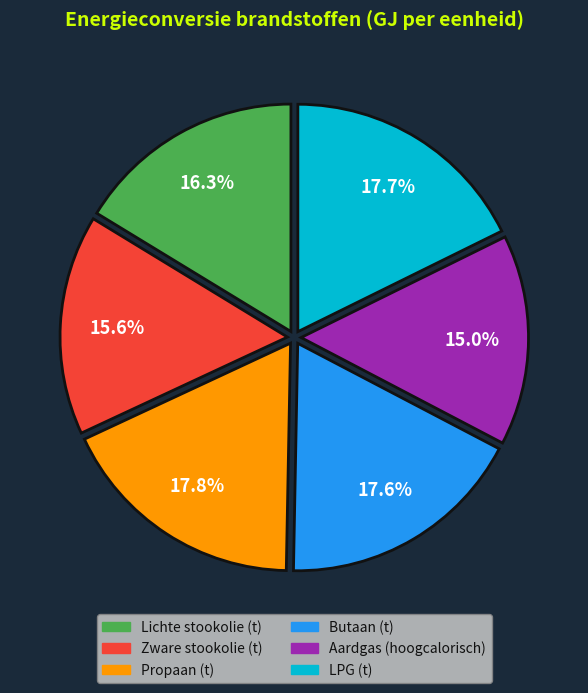

What is the total percentage of LPG (t) and Aardgas (hoogcalorisch)?

32.7%